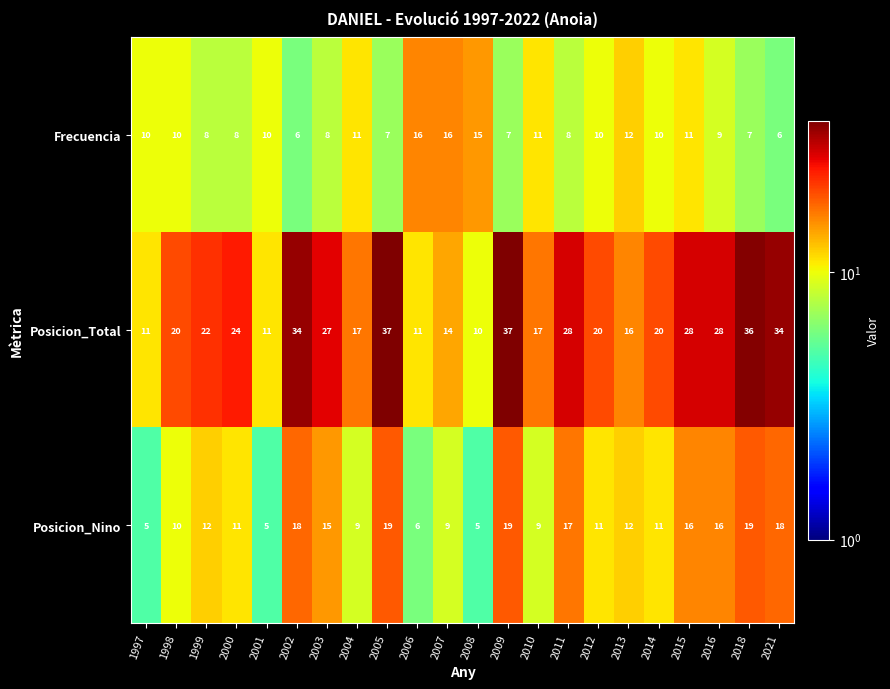

What is the maximum value shown in the chart?

37